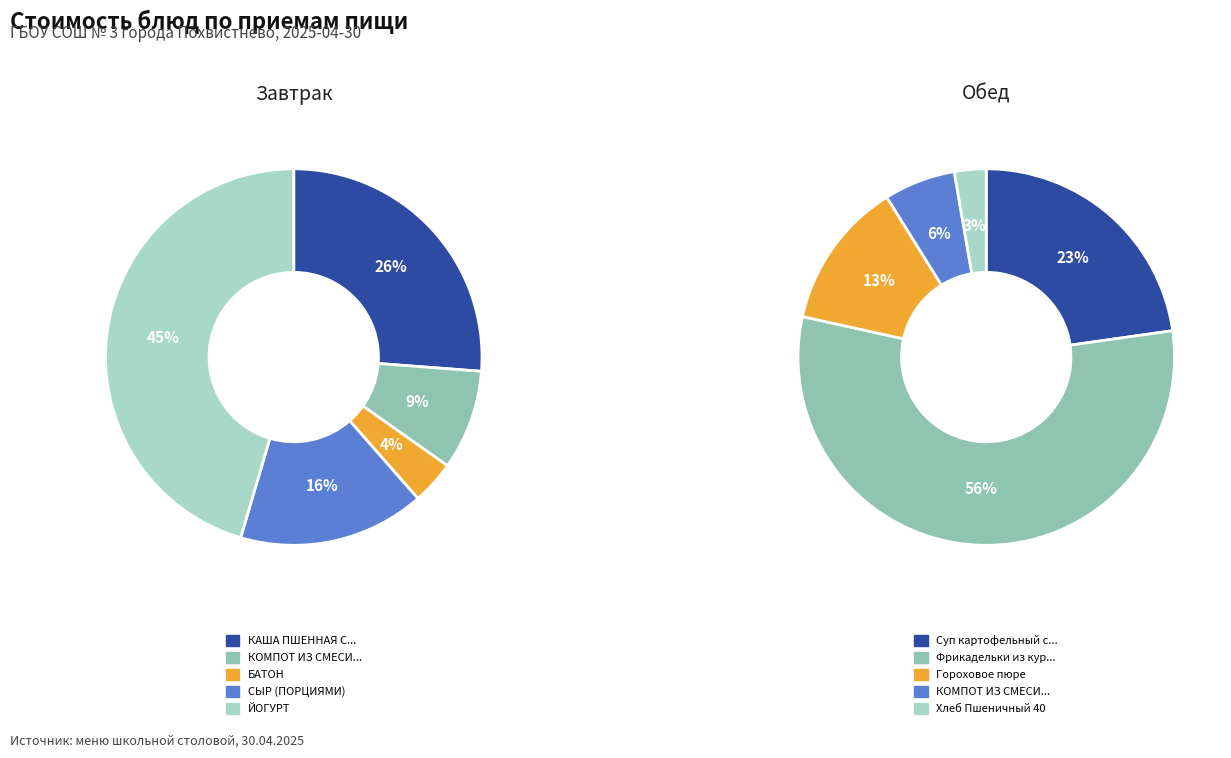

To the nearest percent, what is the average slice percentage?

20%